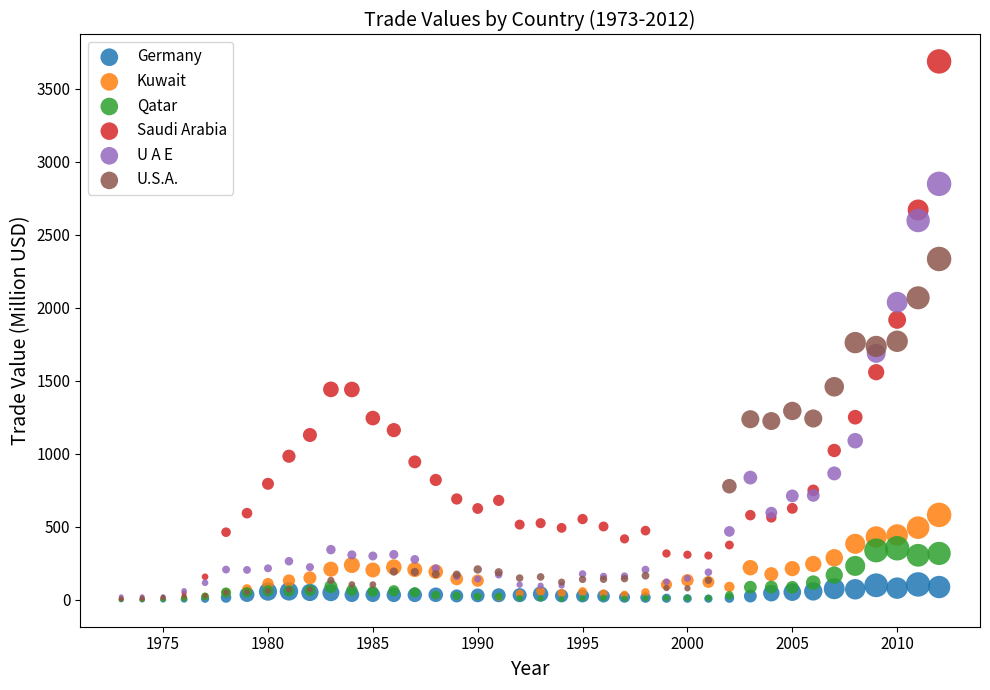

Which series contains the highest Y value?

Saudi Arabia